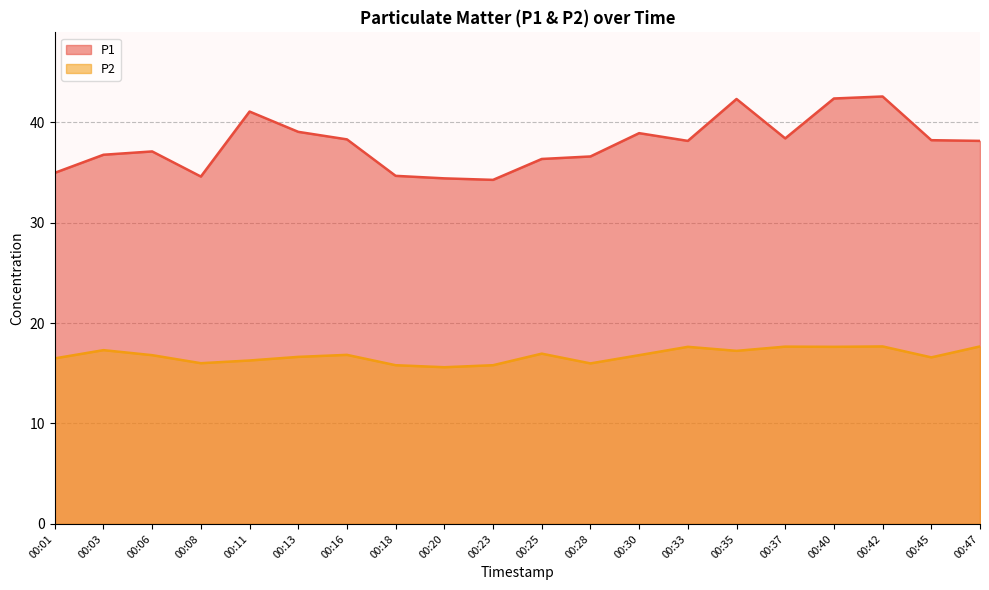

Reading left to right, transcribe all the data shown in this chart.

P1: 35.0	36.8	37.1	34.6	41.0	39.0	38.3	34.6	34.4	34.2	36.3	36.6	38.9	38.1	42.3	38.4	42.4	42.5	38.2	38.1
P2: 16.5	17.3	16.8	16.0	16.3	16.6	16.8	15.8	15.6	15.8	16.9	16.0	16.8	17.6	17.2	17.6	17.6	17.7	16.6	17.7